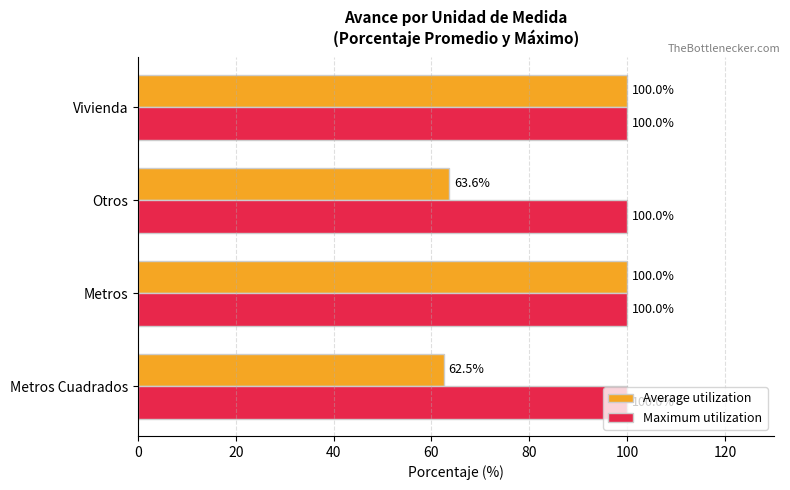

What is the maximum value for Average utilization?

100.0